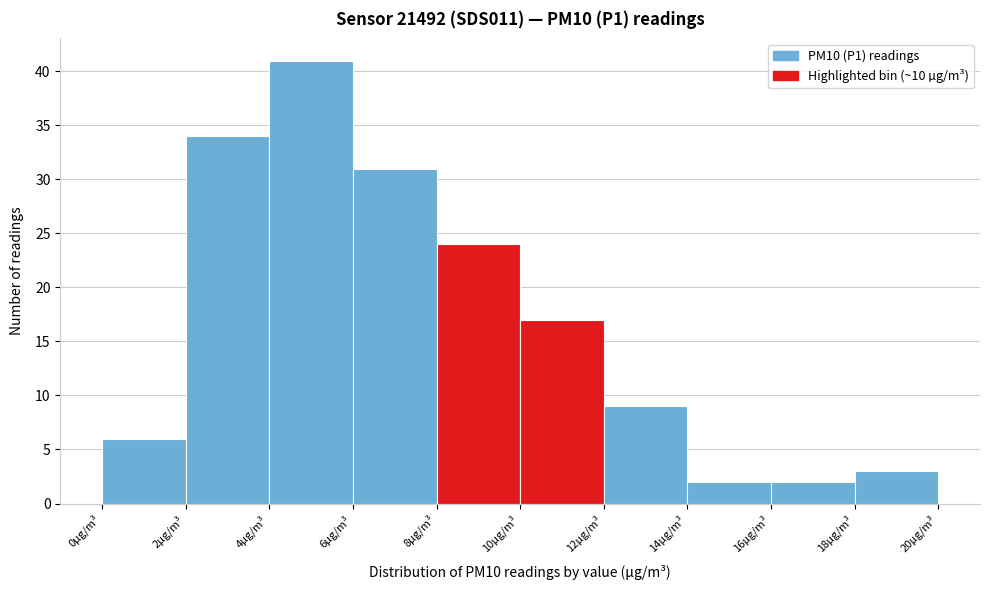

Which range on the x-axis has the tallest bar?

4 to 6